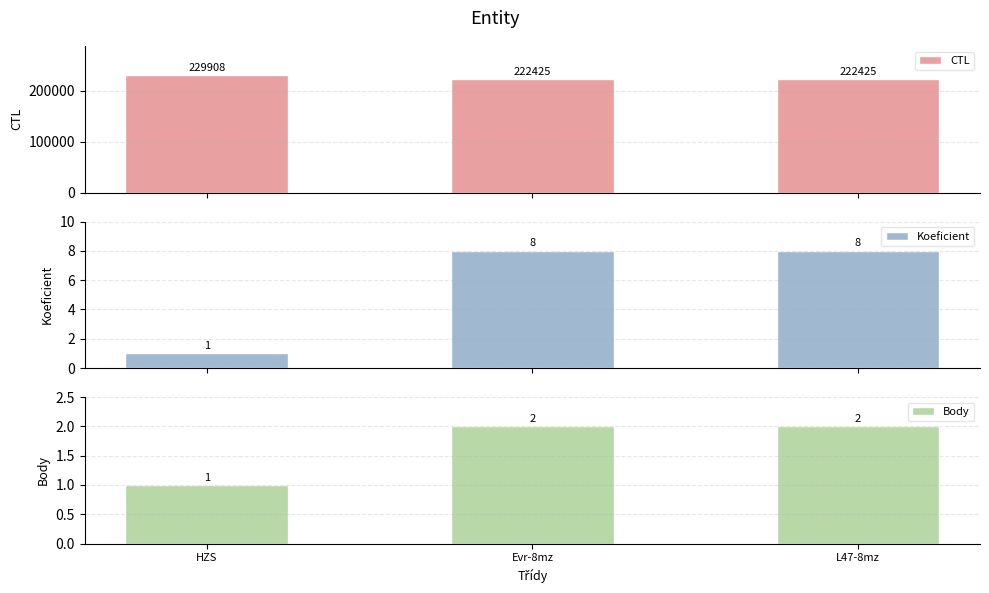

How many data points in CTL are above 222425?

1